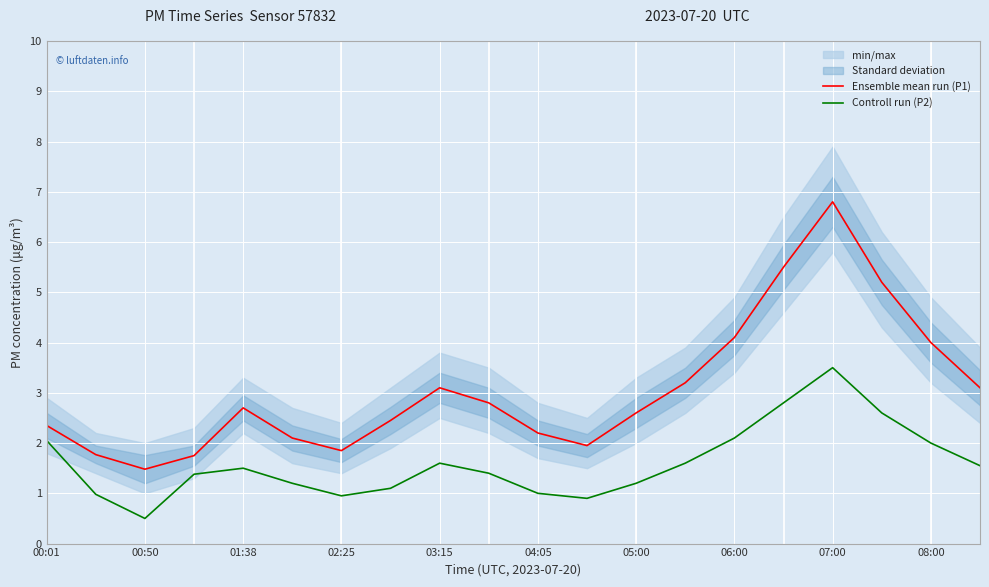

What is the maximum value shown in the chart?

6.8